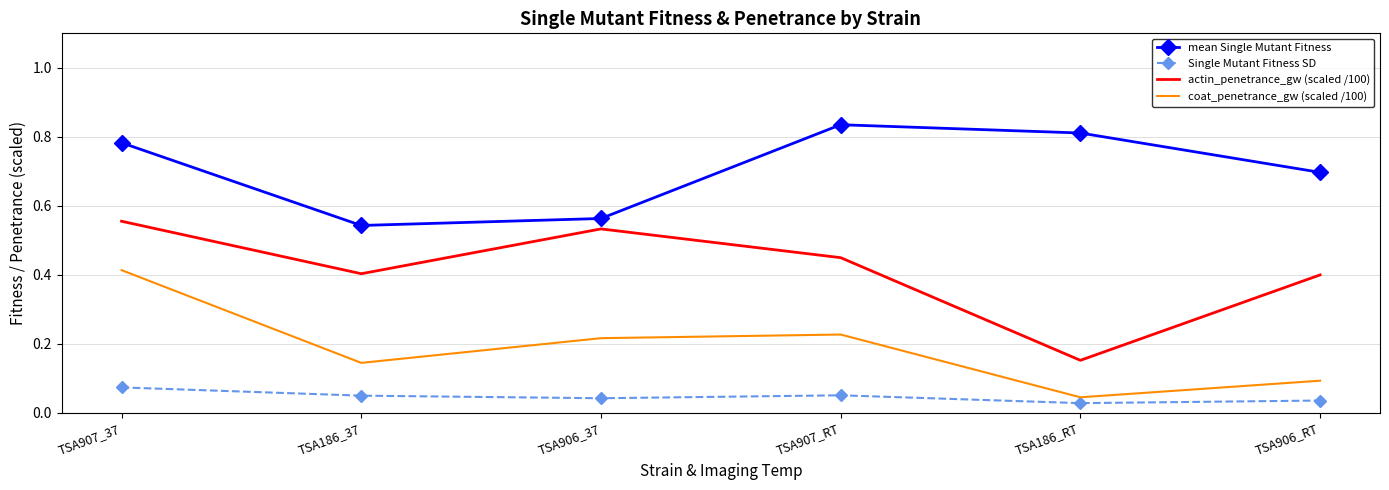

Is it true that coat_penetrance_gw (scaled /100) equals 0.1 at TSA906_37?

False